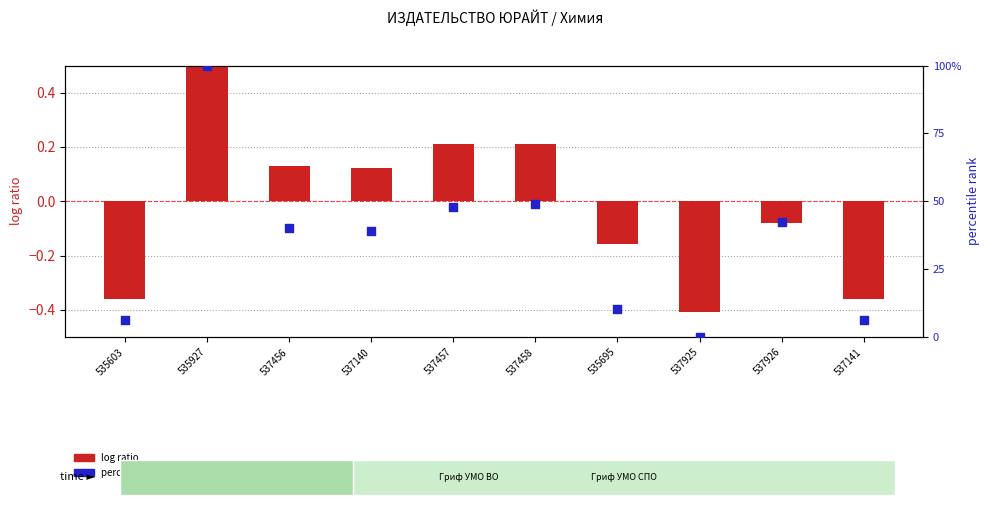

Which series has the largest total across all categories?

percentile rank within the sample